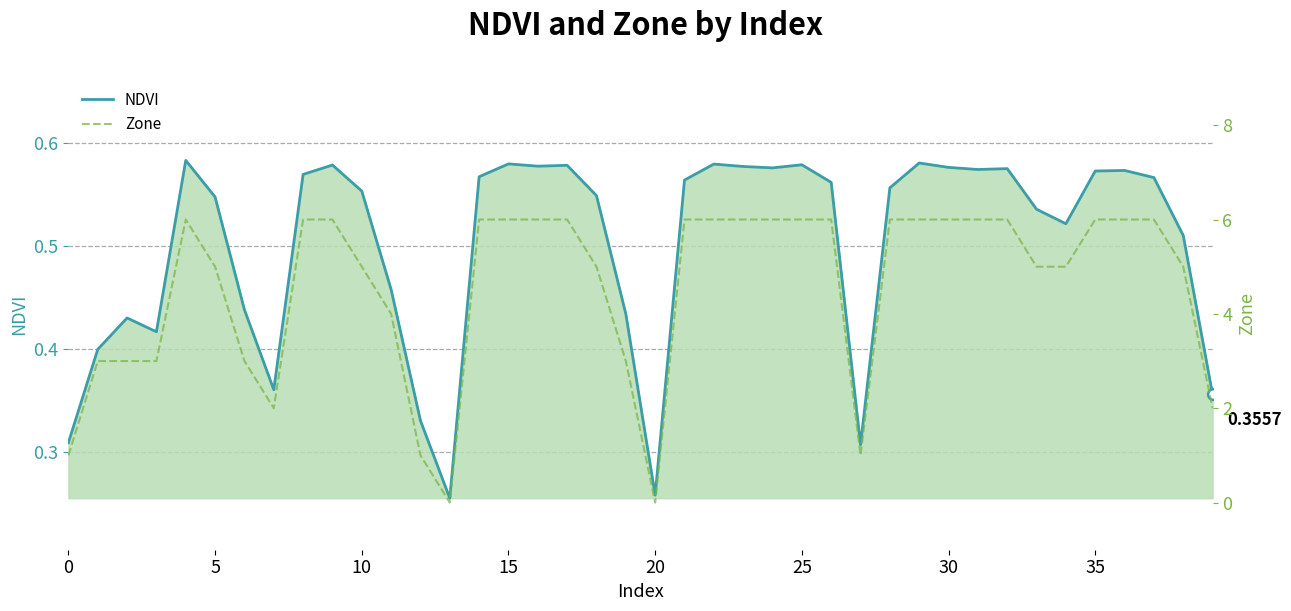

Which series has the largest total across all categories?

Zone